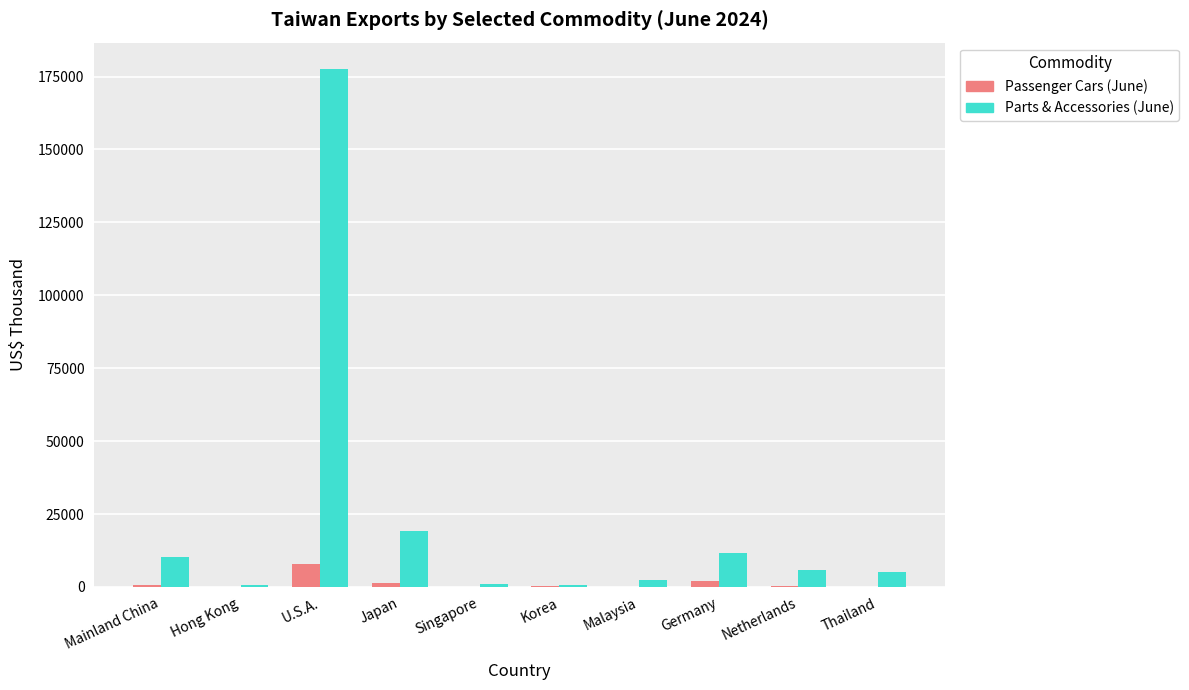

Which series has the largest total across all categories?

Parts & Accessories (June)